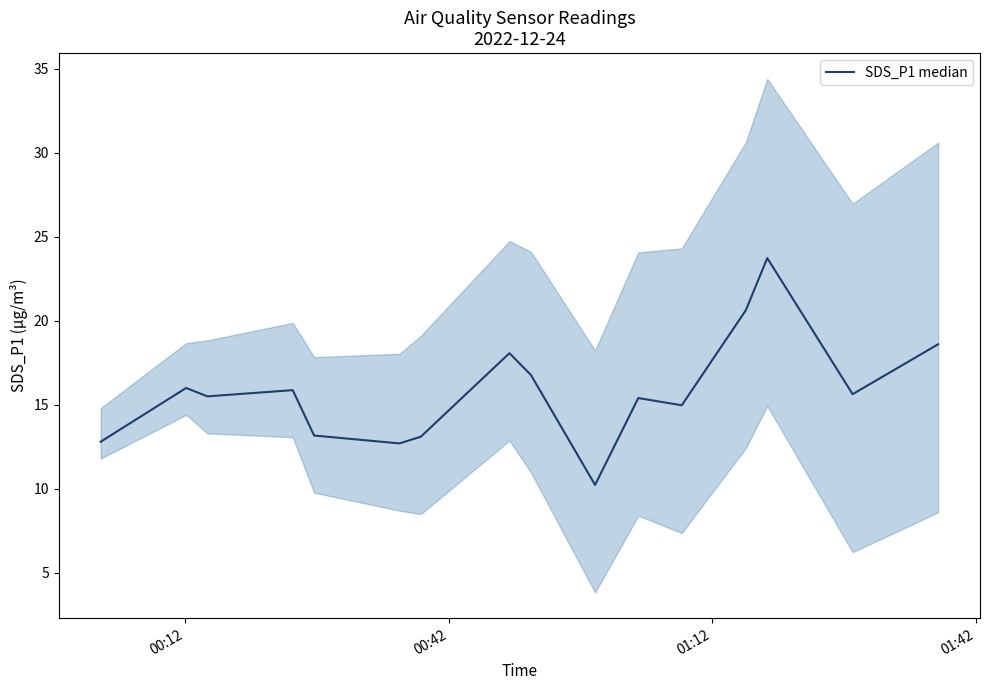

The value at 6 is 17.5. True or false?

False